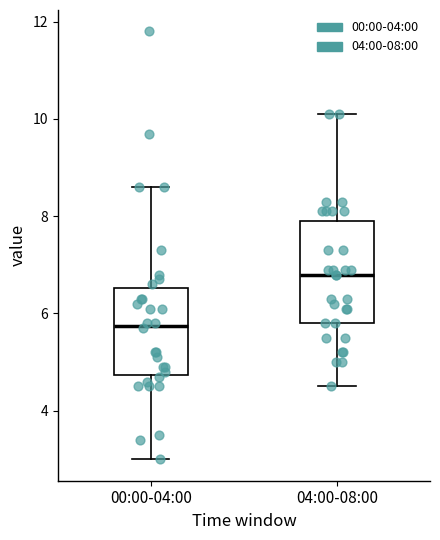

Reading left to right, transcribe this box plot: for each box, give where its median line is, the range the box spans, and where its two whiskers end, as read against the y-axis. The values are not printed on the chart, so give them approximately, as read against the axis.

00:00-04:00: median 5.8, box 4.8 to 6.6, whiskers 3.0 to 8.6
04:00-08:00: median 6.8, box 5.8 to 8.0, whiskers 4.6 to 10.2